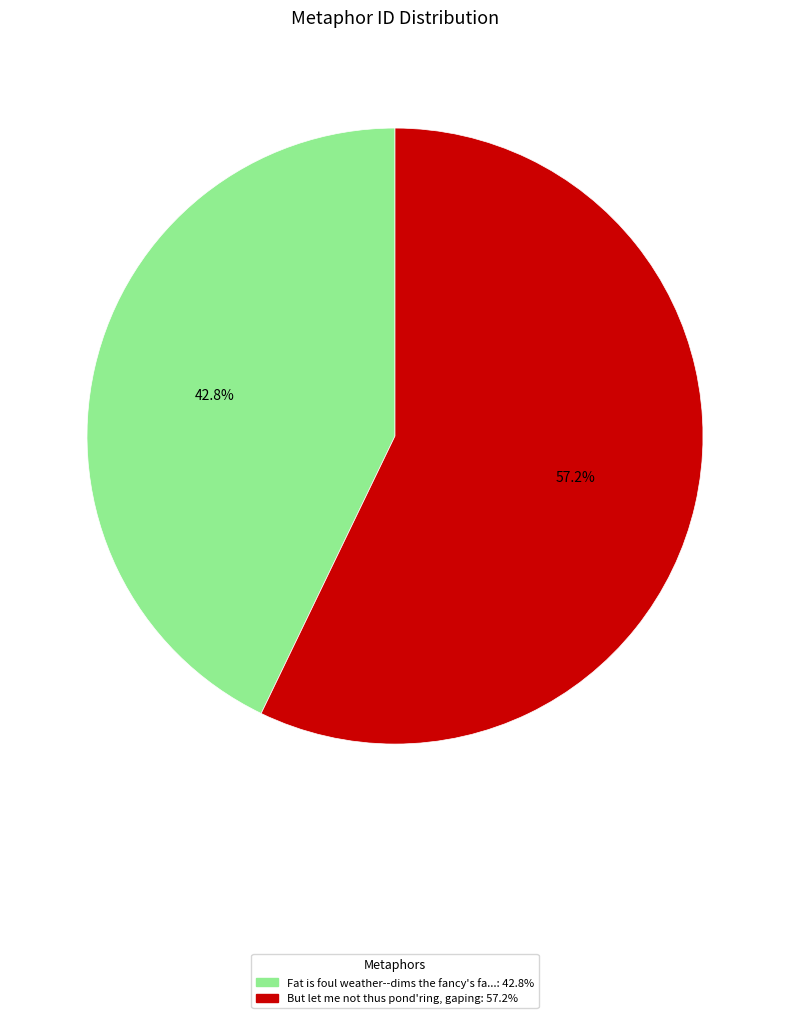

Does any single category account for the majority?

Yes